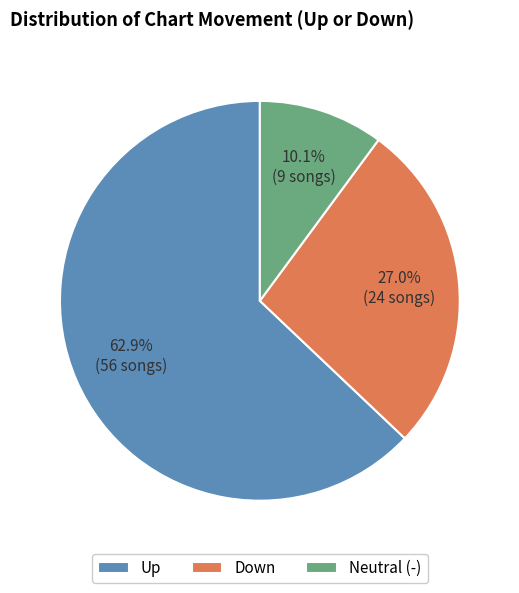

Which has a higher value, Neutral (-) or Up?

Up